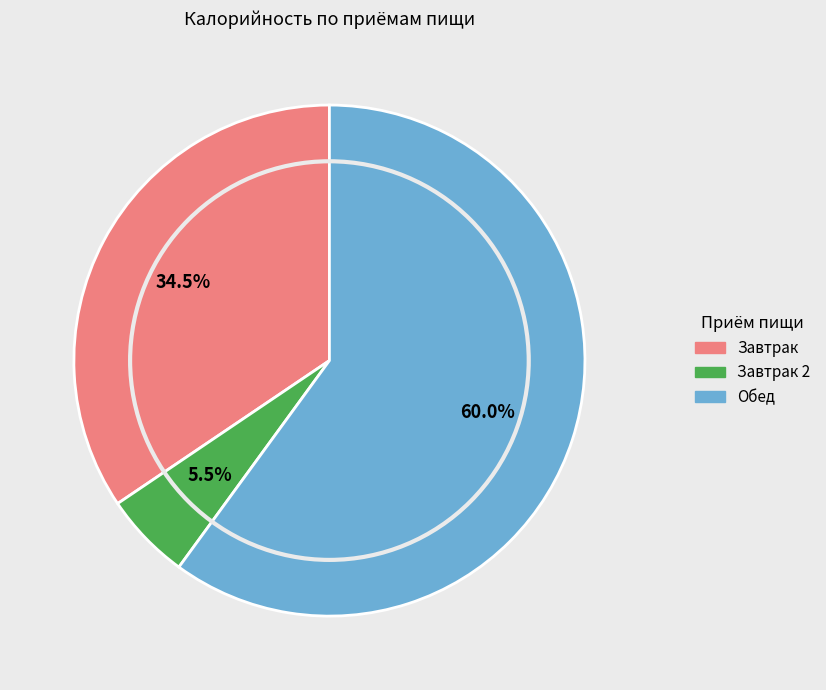

Is there any slice that represents more than half of the pie?

Yes